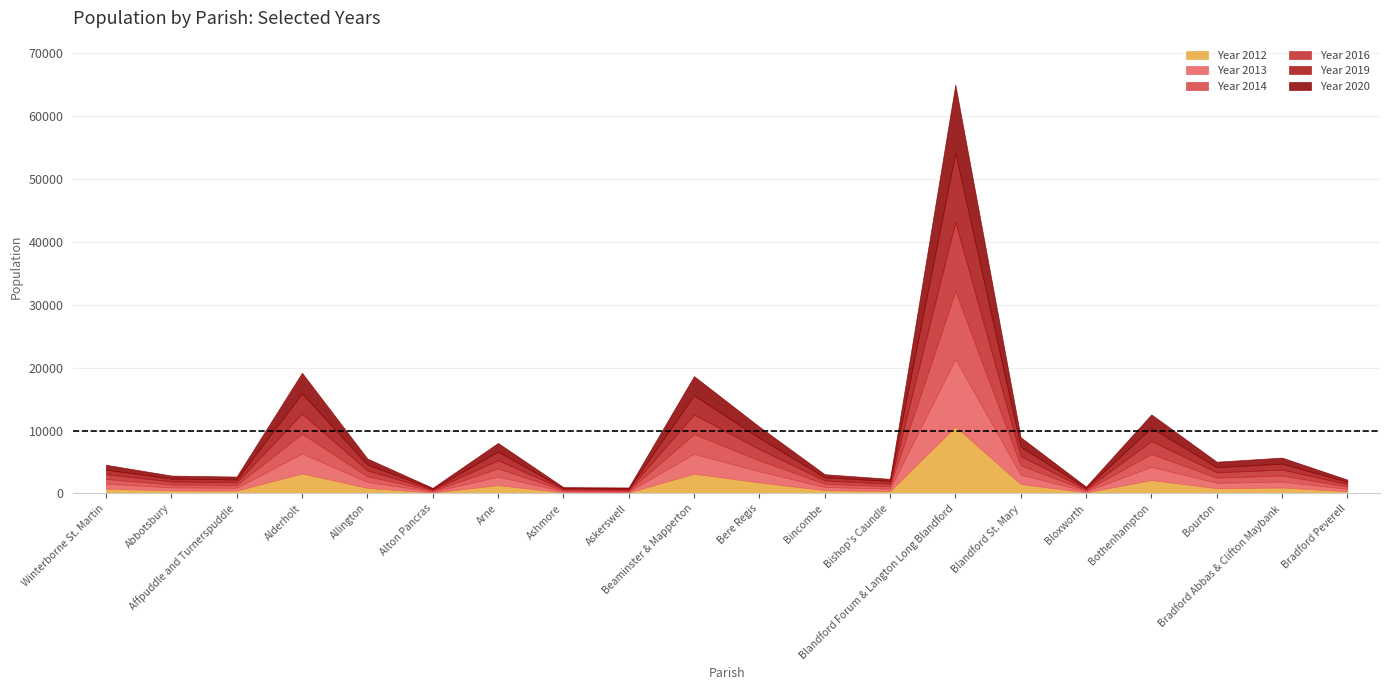

What is the smallest value displayed?

133